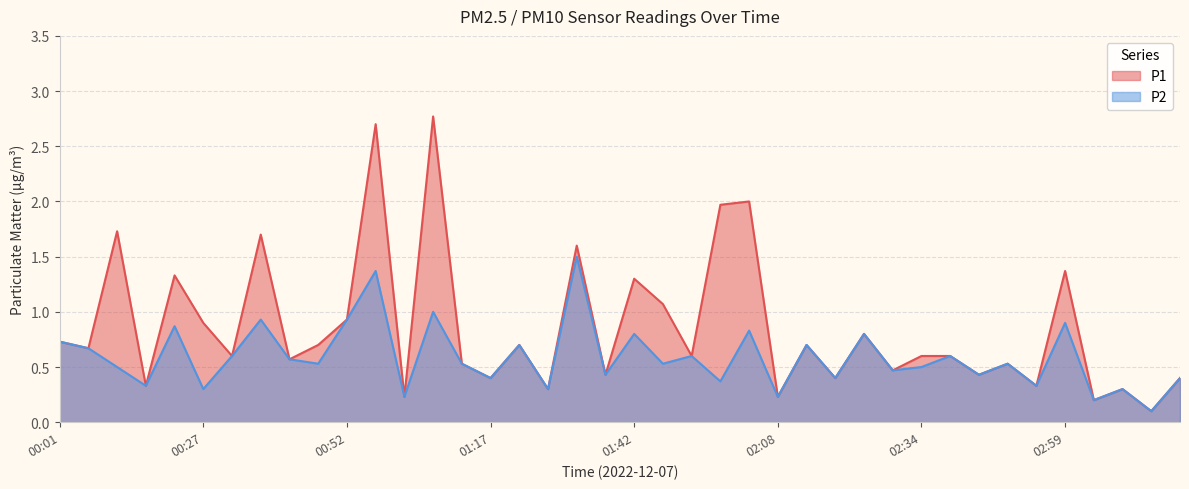

What is the sum of all P1 values?

34.2